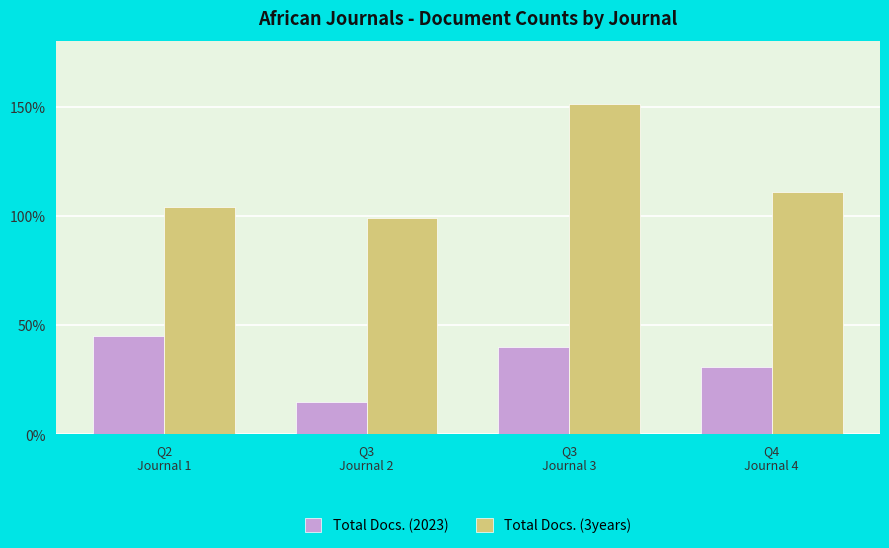

Does the chart contain stacked bars?

No